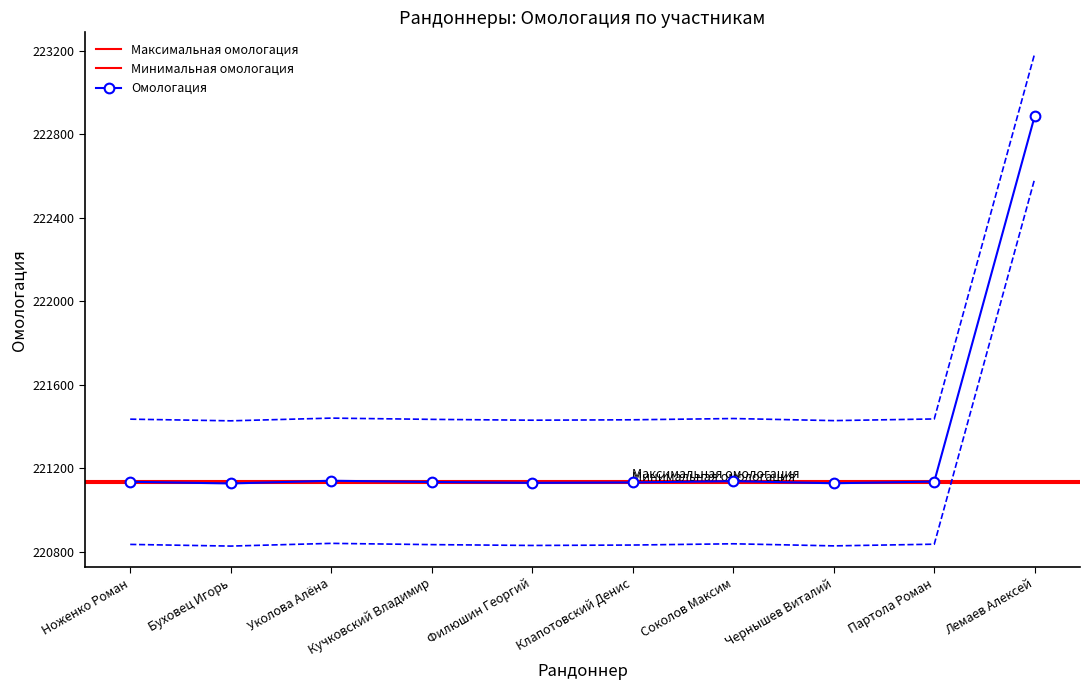

What is the maximum value shown in the chart?

223188